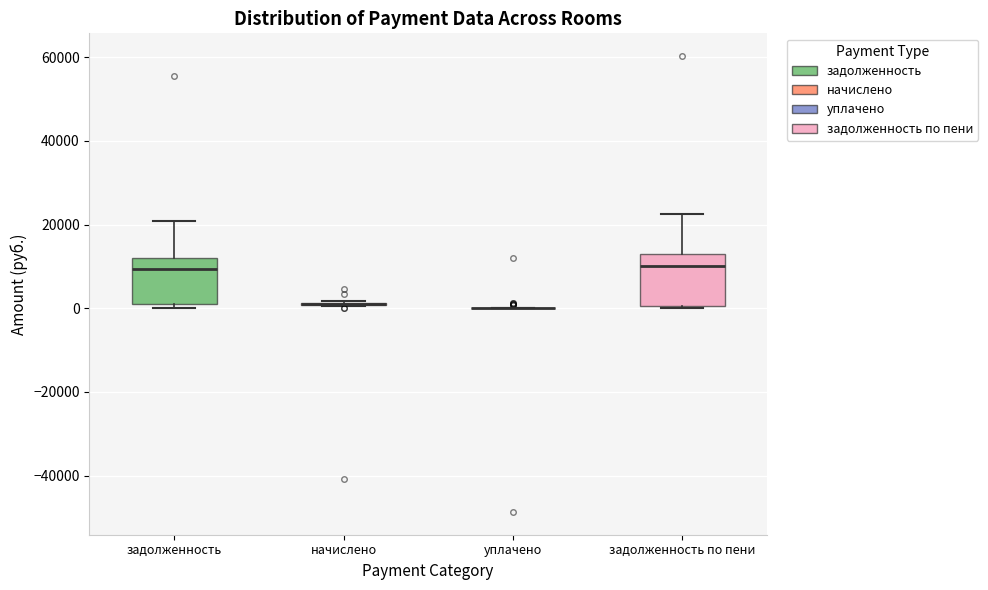

Reading left to right, read every box against the y-axis: the position of its median line, the range the box covers, and the ends of its whiskers. The values are not printed on the chart, so give them approximately, as read against the axis.

задолженность: median 10000, box 2000 to 12000, whiskers 0 to 20000
начислено: box collapsed to a line at 0, whiskers 0 to 2000
уплачено: box collapsed to a line at 0, whiskers 0 to 0
задолженность по пени: median 10000, box 0 to 14000, whiskers 0 to 22000